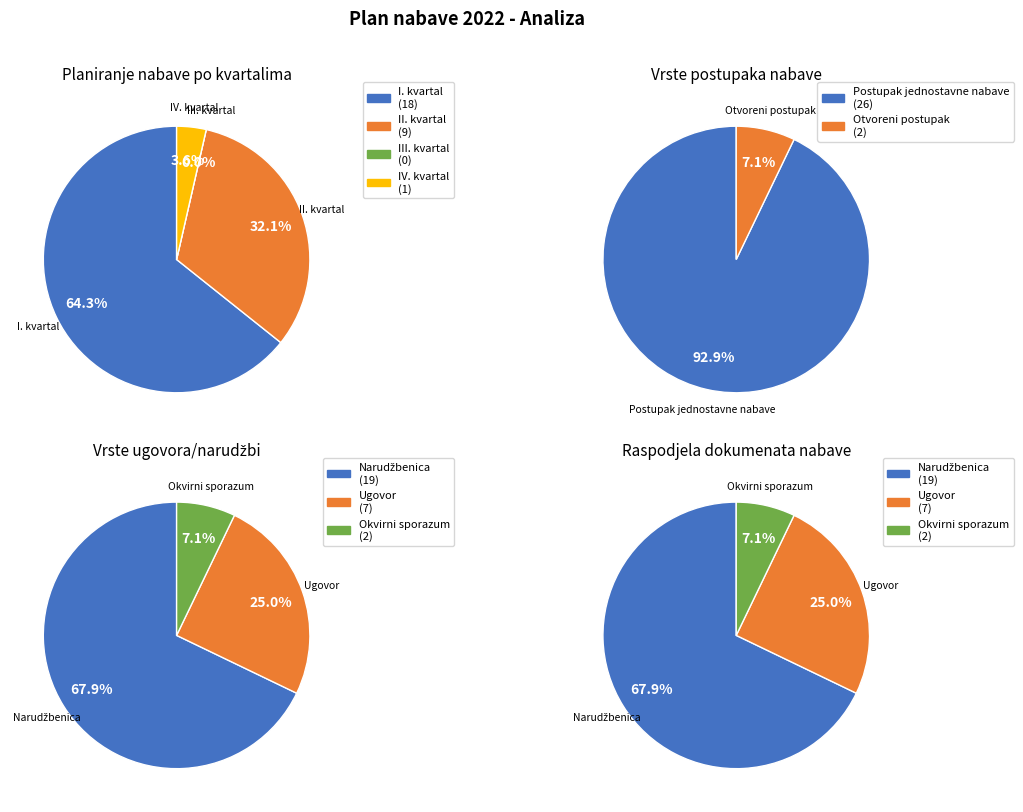

Rank the categories by value from highest to lowest.

Postupak jednostavne nabave, Otvoreni postupak